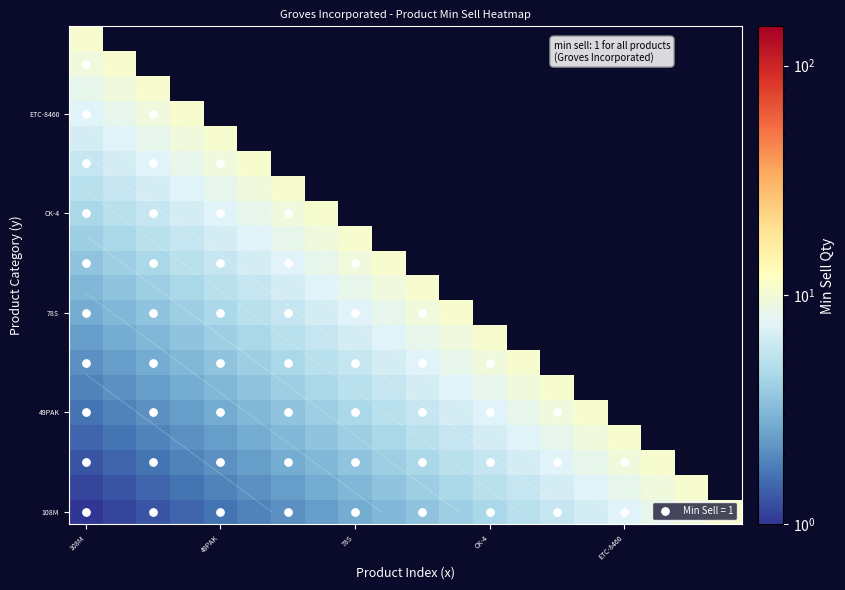

At which label does 49PAK reach its minimum?

108M